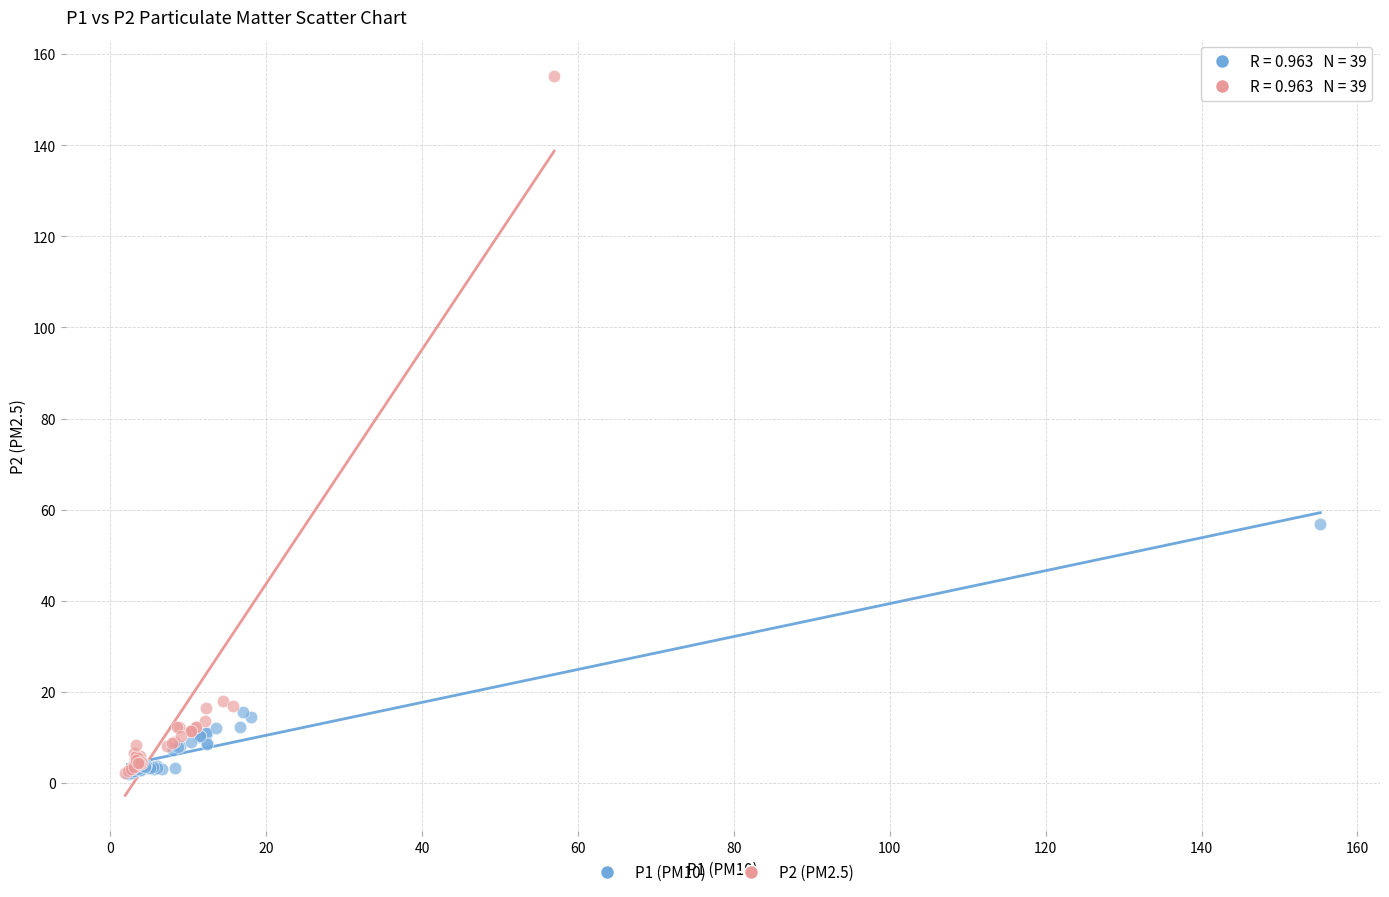

Which series contains the highest Y value?

P2 (PM2.5)